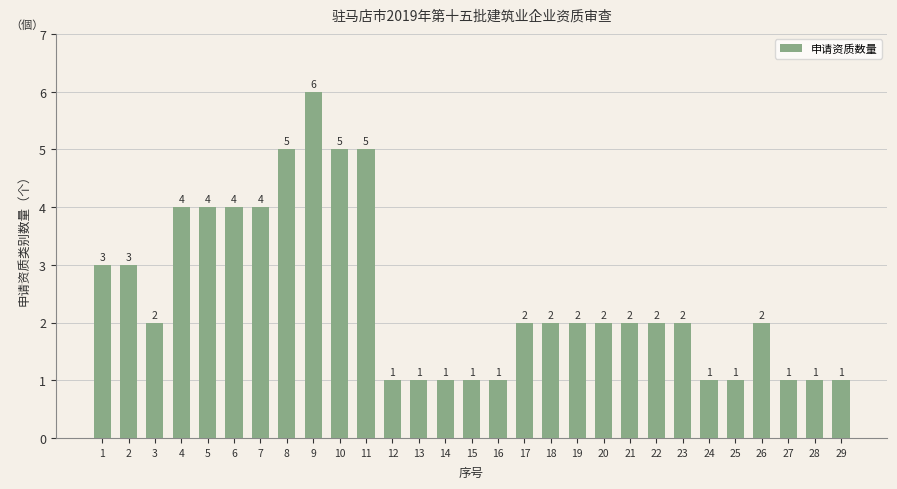

How many bars are there in total?

29